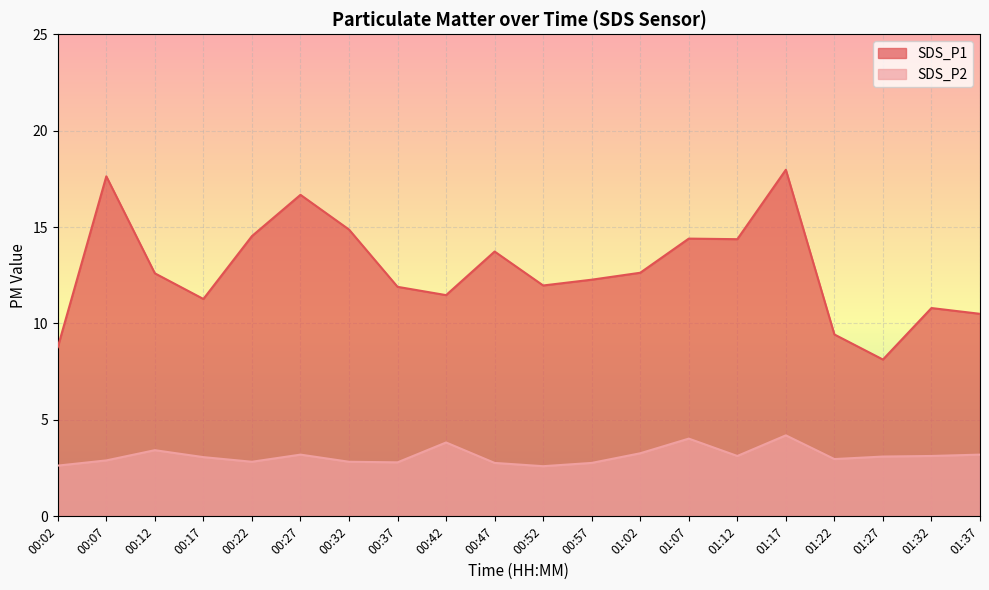

Which series changed the most between 01:17 and 01:37?

SDS_P1